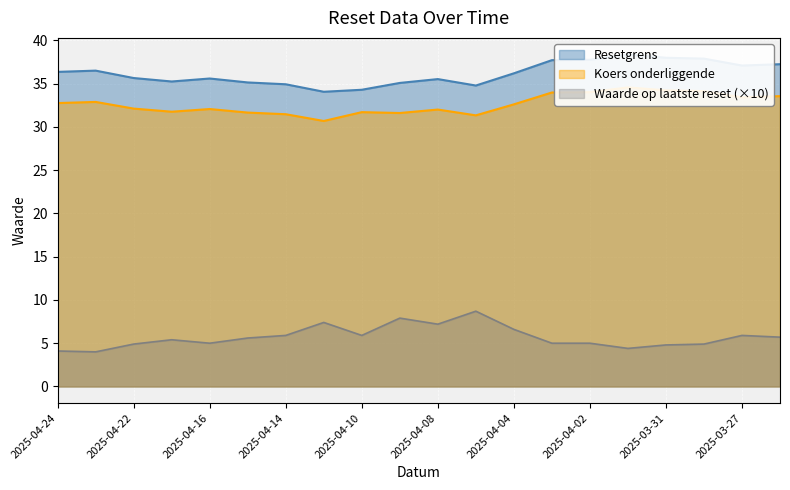

What is the average value of the Waarde op laatste reset series?

5.7